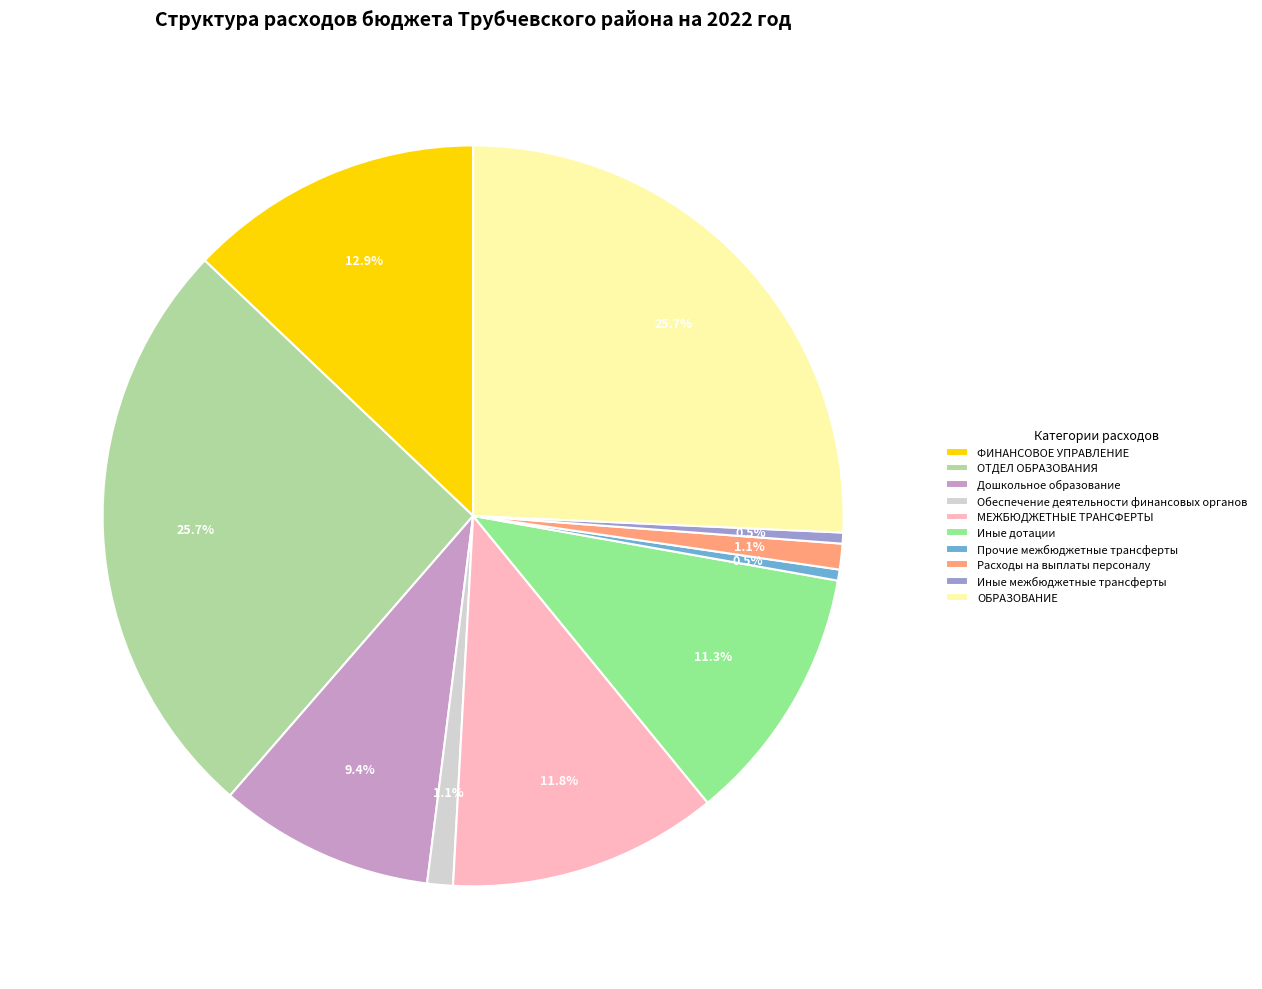

Approximately how many times larger is the value at Дошкольное образование compared to ОТДЕЛ ОБРАЗОВАНИЯ?

0.4